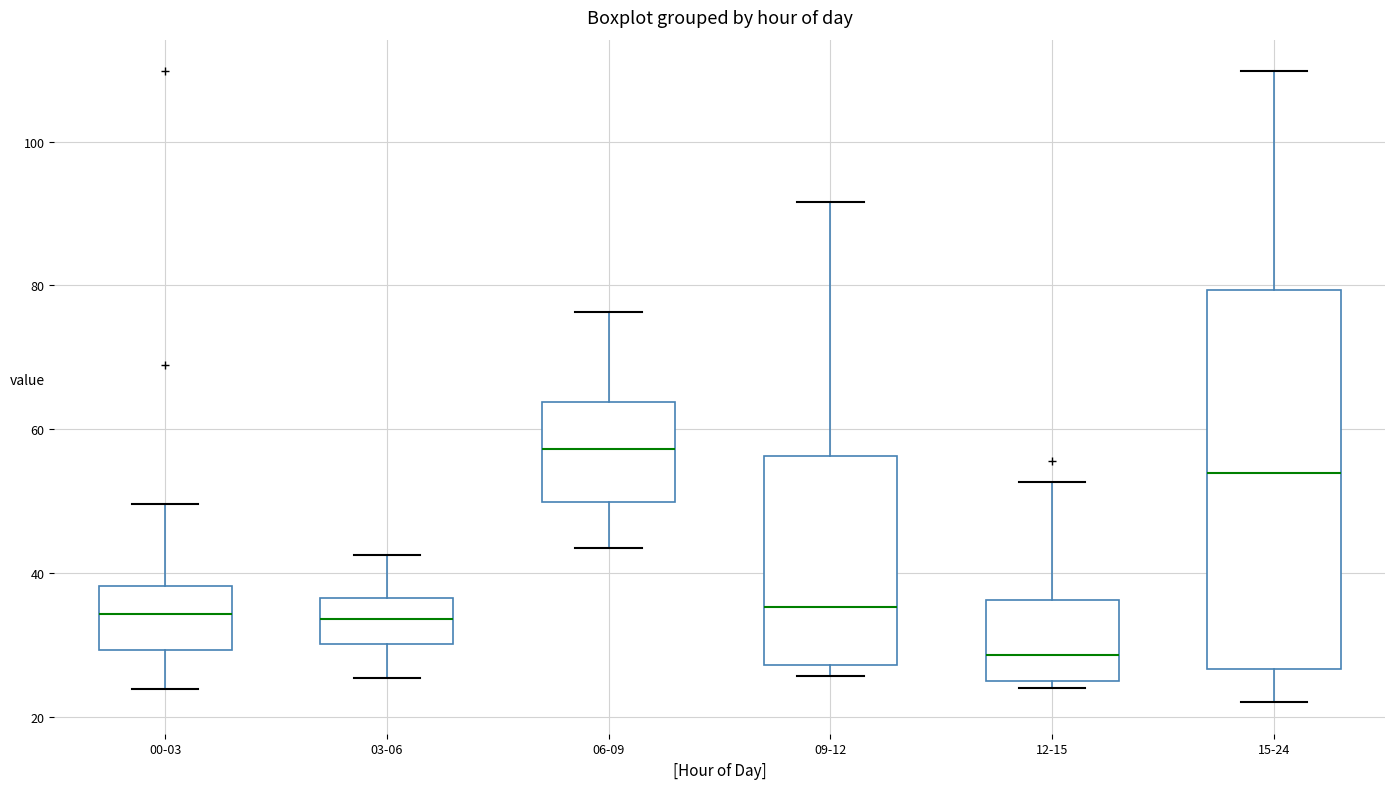

Reading left to right, transcribe this box plot: for each box, give where its median line is, the range the box spans, and where its two whiskers end, as read against the y-axis. The values are not printed on the chart, so give them approximately, as read against the axis.

00-03: median 34, box 30 to 38, whiskers 24 to 50
03-06: median 34, box 30 to 36, whiskers 26 to 42
06-09: median 58, box 50 to 64, whiskers 44 to 76
09-12: median 36, box 28 to 56, whiskers 26 to 92
12-15: median 28, box 26 to 36, whiskers 24 to 52
15-24: median 54, box 26 to 80, whiskers 22 to 110